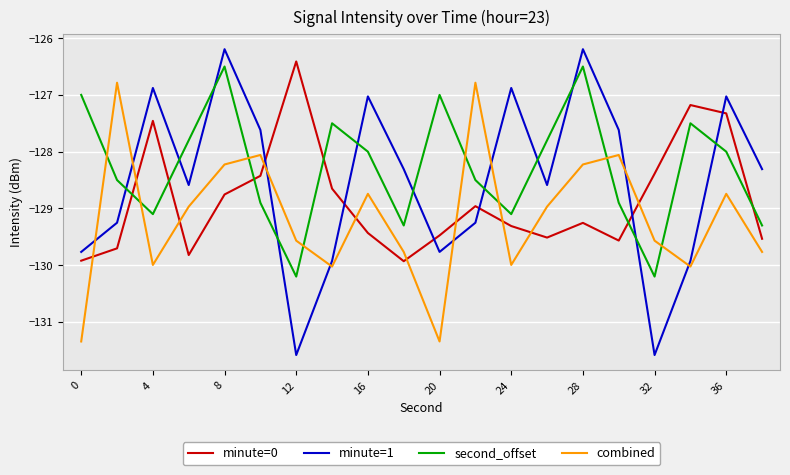

Which series has the widest spread of values?

minute=1